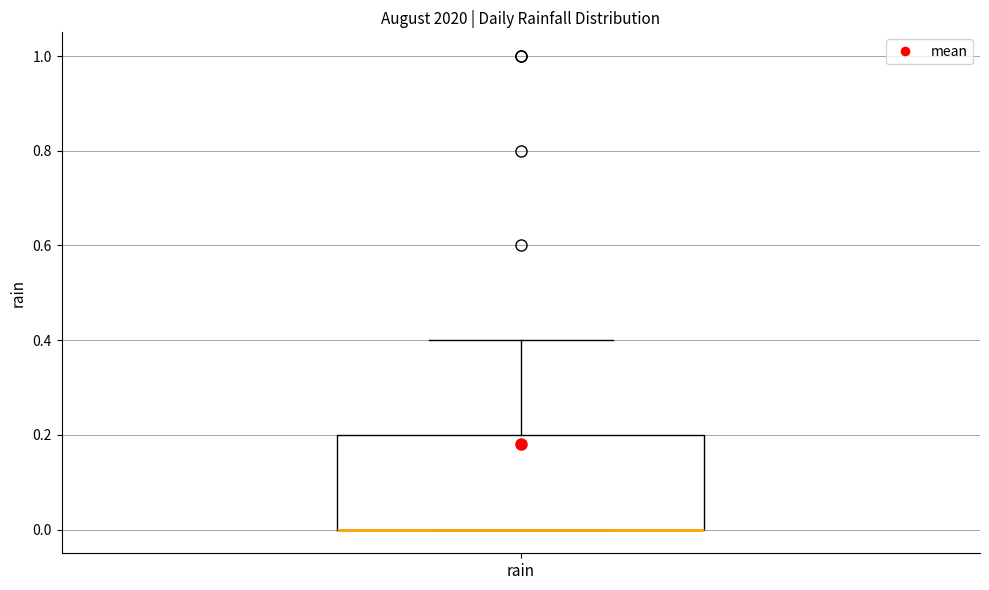

Read this box plot against the y-axis: the position of the median line, the range covered by the box, and the ends of both whiskers. The values are not printed on the chart, so give them approximately, as read against the axis.

median 0.0 (drawn on the box's lower edge), box 0.0 to 0.2, whiskers 0.0 to 0.4